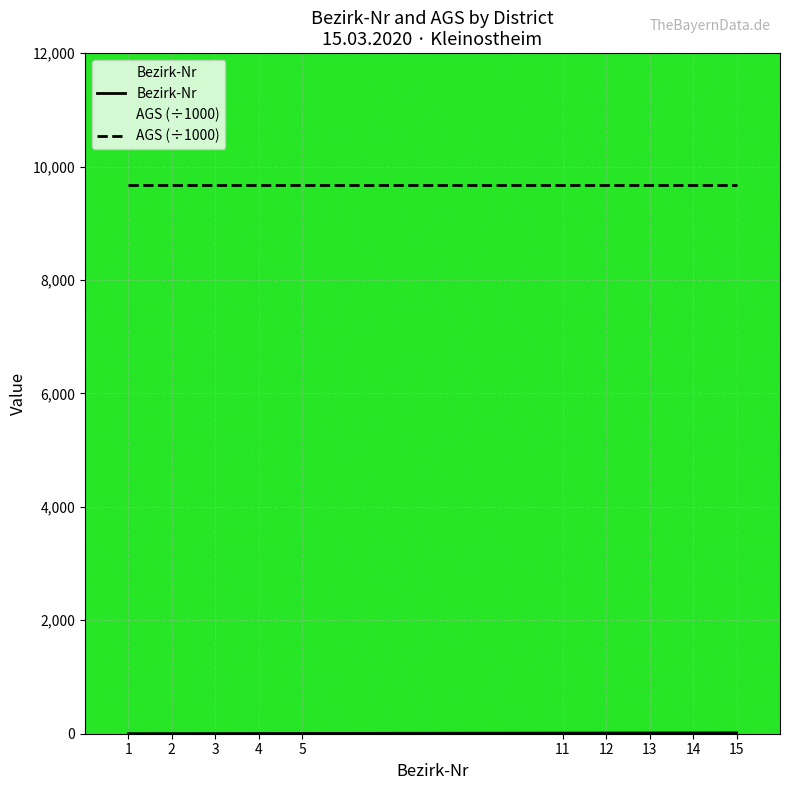

The value of AGS (÷1000) at 1 is 15684.0. True or false?

False